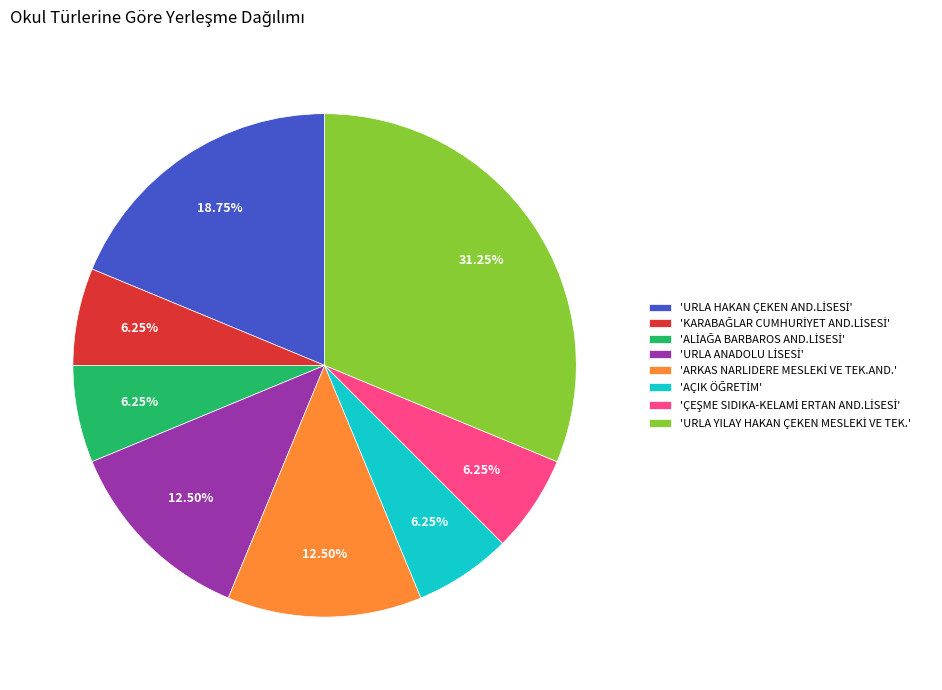

Is there any slice that represents more than half of the pie?

No